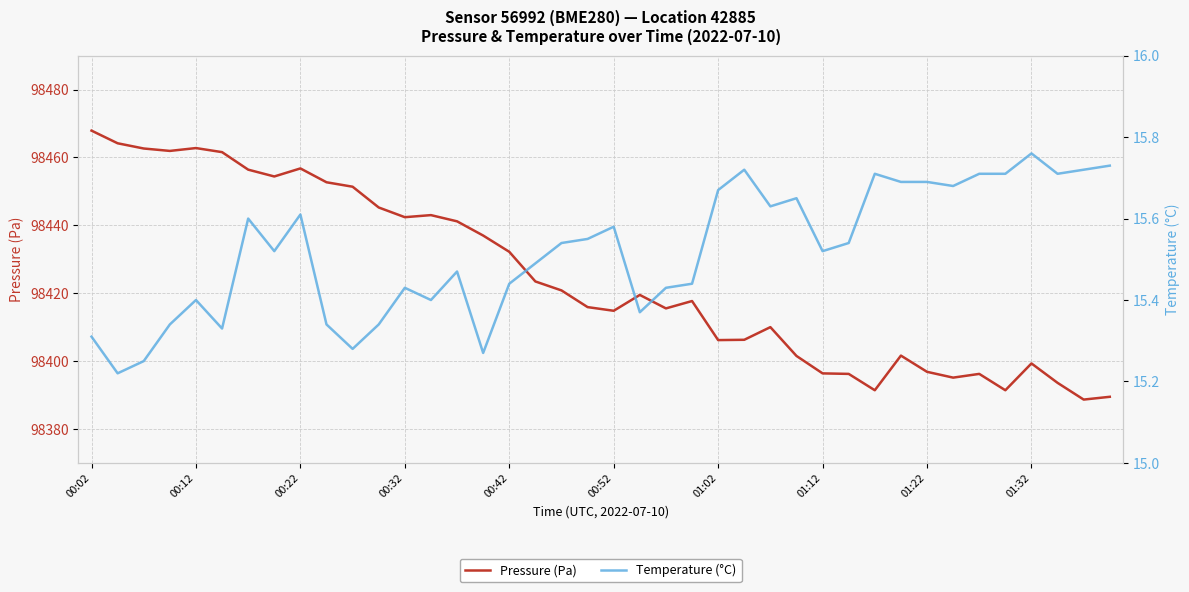

The value of Pressure (Pa) at 00:02 is 98467.9. True or false?

True